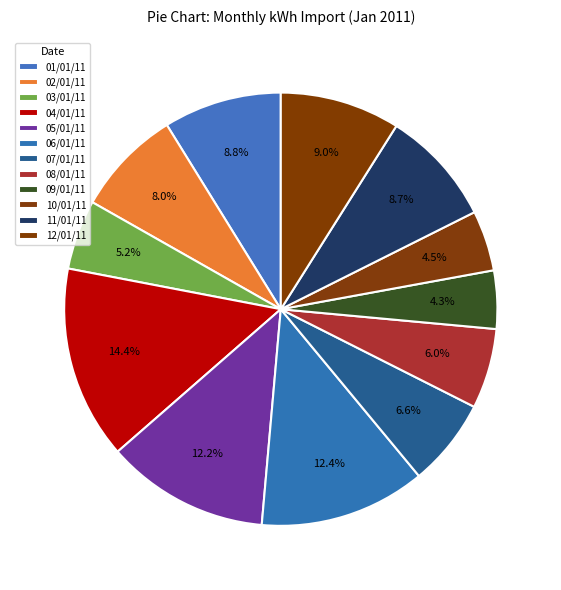

How much of the chart is everything except 08/01/11?

94.0%